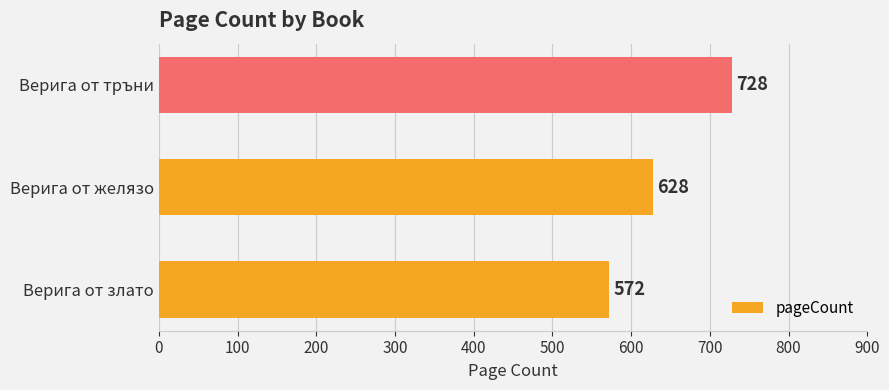

Between Верига от тръни and Верига от злато, which is larger?

Верига от тръни